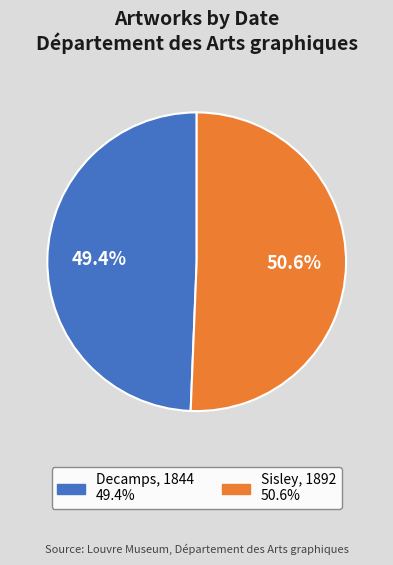

Is there a majority slice in this chart?

Yes